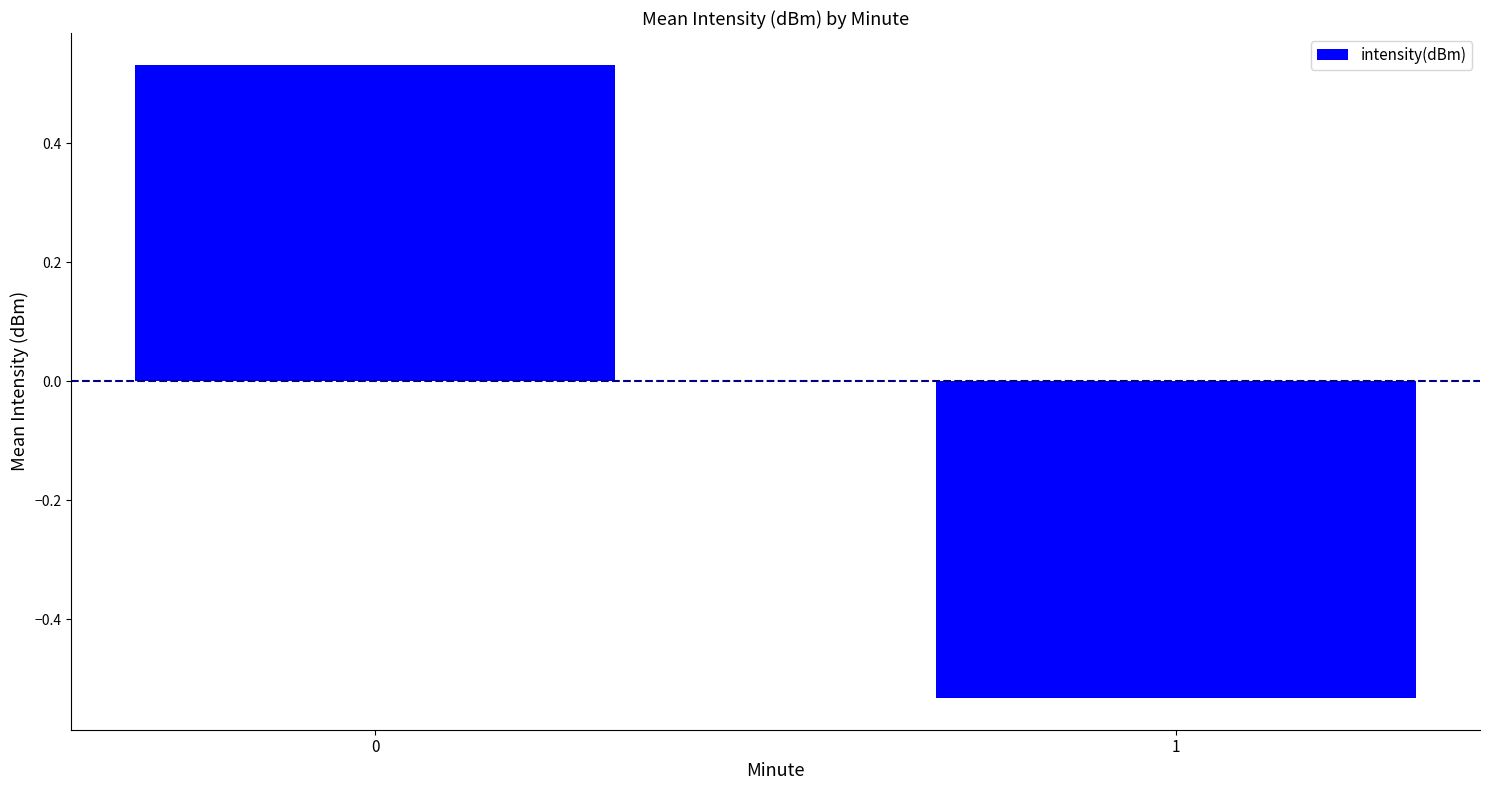

The chart shows a value of 0.7 at 0. True or false?

False